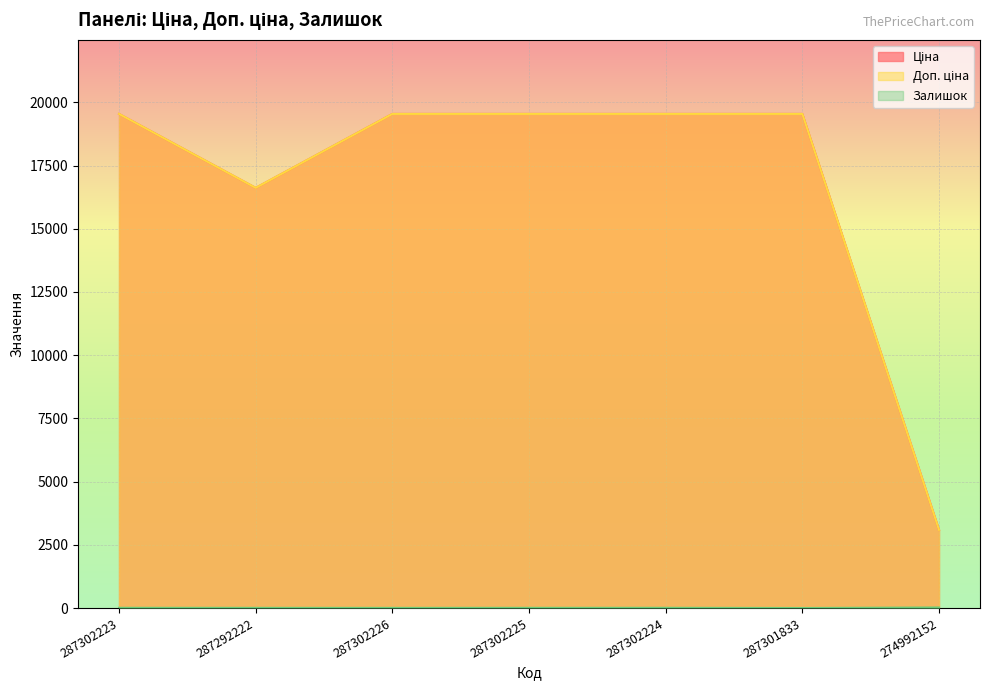

What is the label of the 3rd point from the right?

287302224